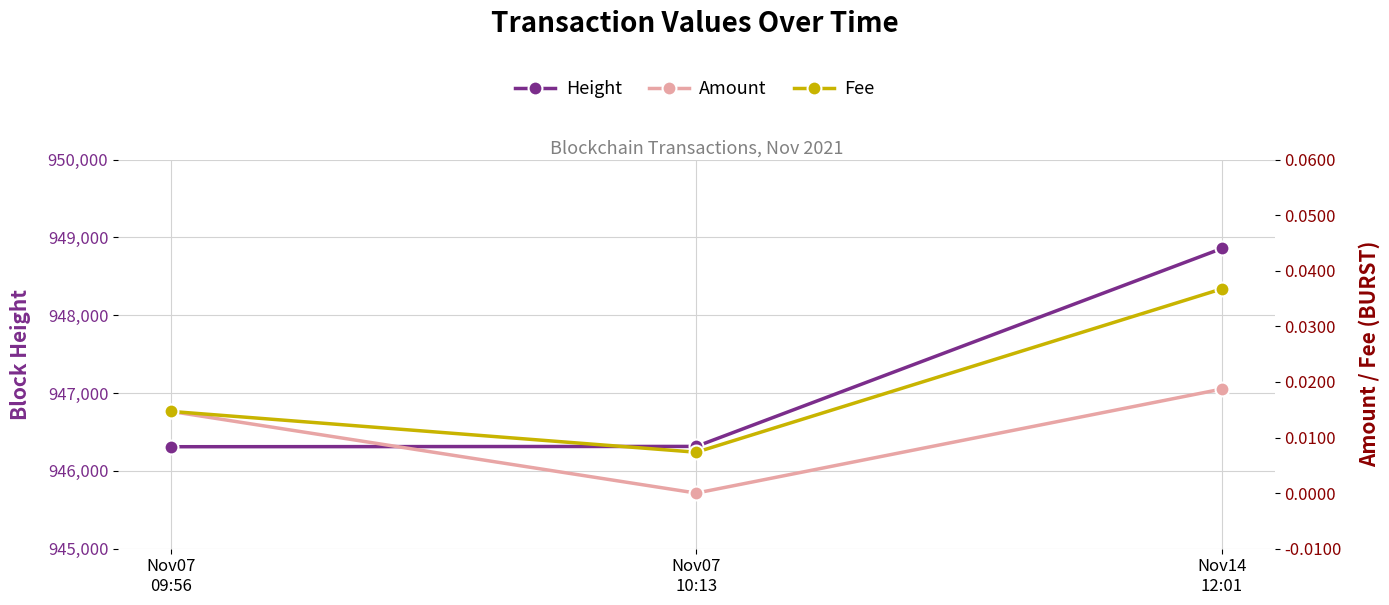

The Fee series shows 0.0 at Nov07
09:56. True or false?

False